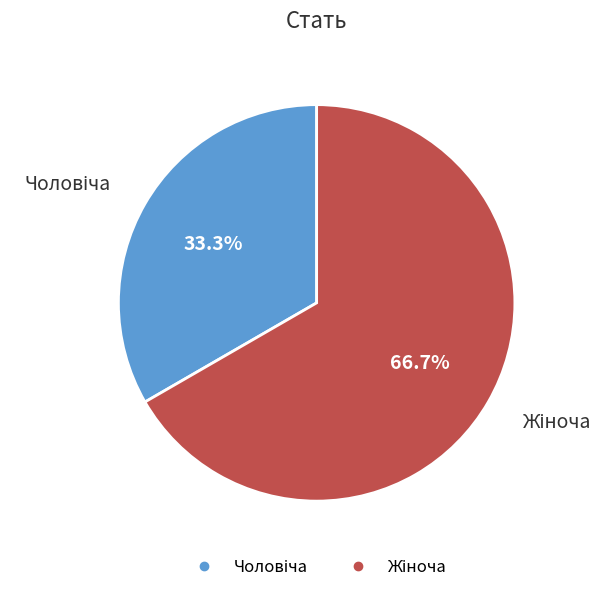

Is there any slice that represents more than half of the pie?

Yes